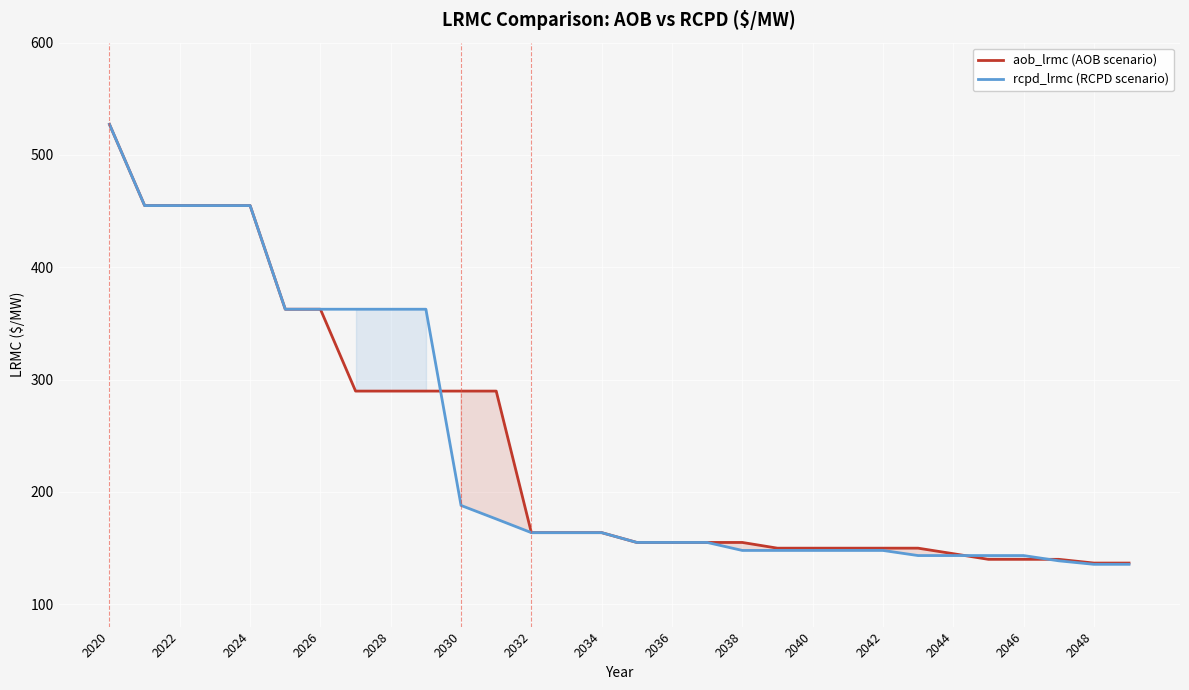

The aob_lrmc (AOB scenario) series shows 149.8 at 2042. True or false?

True